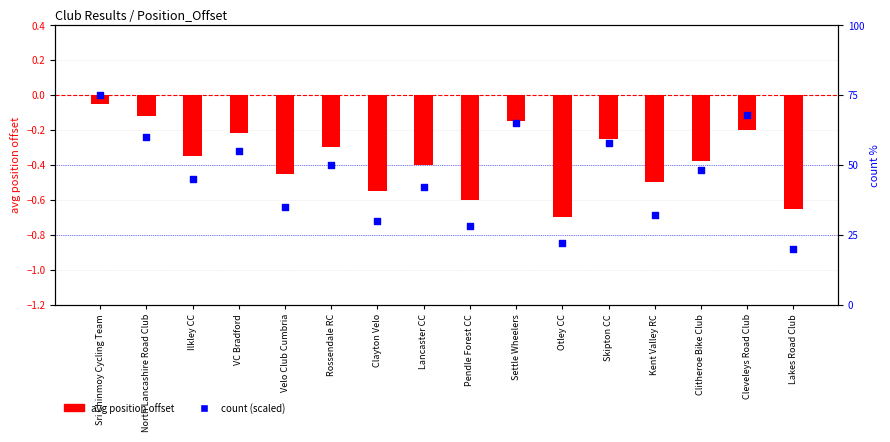

At how many categories does at least one series exceed 17?

16